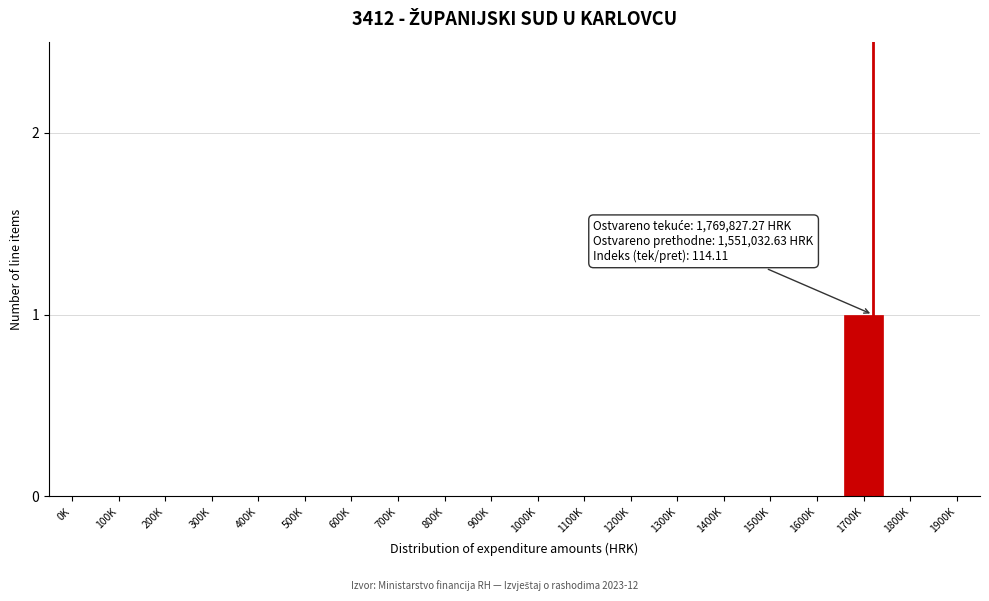

Reading left to right, extract all data points from this chart.

0K=0	100K=0	200K=0	300K=0	400K=0	500K=0	600K=0	700K=0	800K=0	900K=0	1000K=0	1100K=0	1200K=0	1300K=0	1400K=0	1500K=0	1600K=0	1700K=1	1800K=0	1900K=0